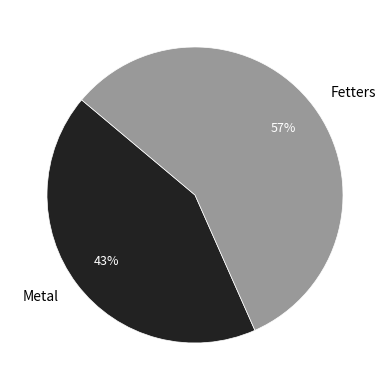

To the nearest percent, what is the average slice percentage?

50%